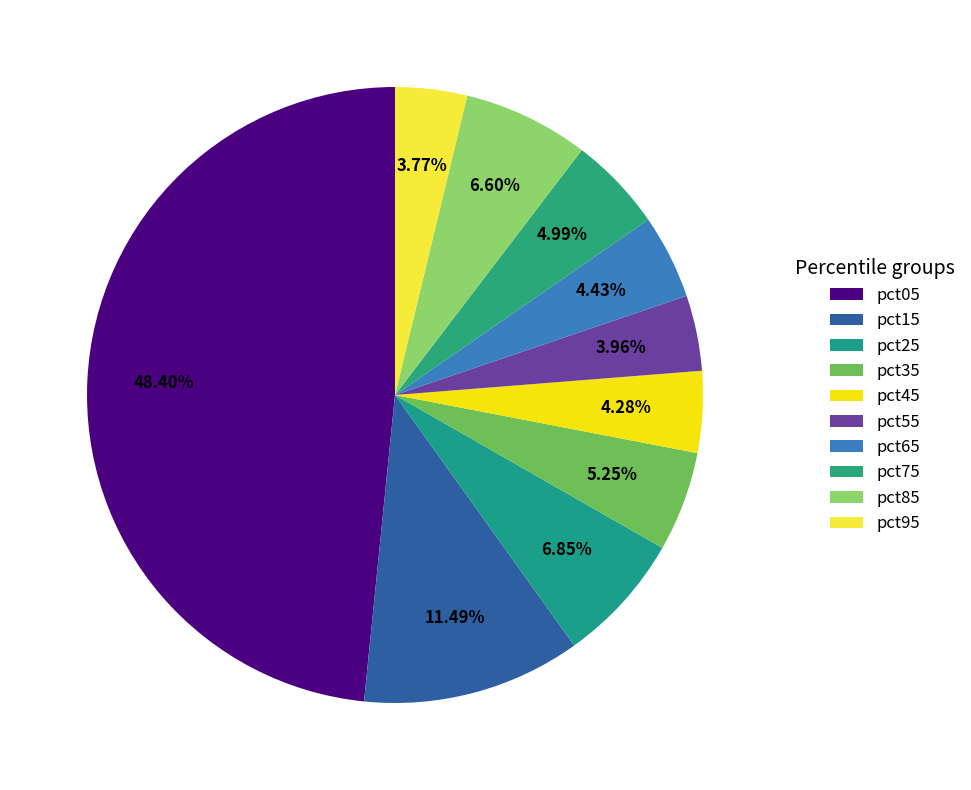

How many segments does this pie chart have?

10